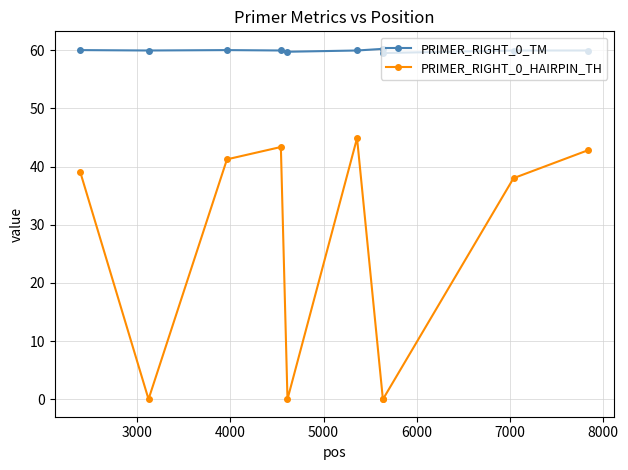

Which series has the largest total across all categories?

PRIMER_RIGHT_0_TM